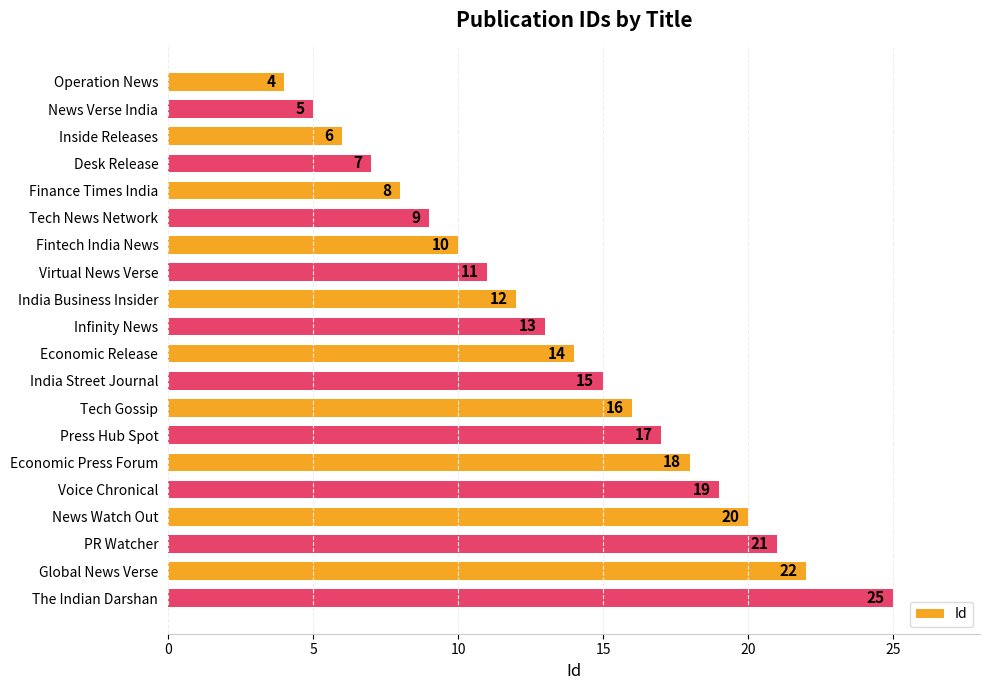

List the labels in order of value, largest first.

The Indian Darshan, Global News Verse, PR Watcher, News Watch Out, Voice Chronical, Economic Press Forum, Press Hub Spot, Tech Gossip, India Street Journal, Economic Release, Infinity News, India Business Insider, Virtual News Verse, Fintech India News, Tech News Network, Finance Times India, Desk Release, Inside Releases, News Verse India, Operation News